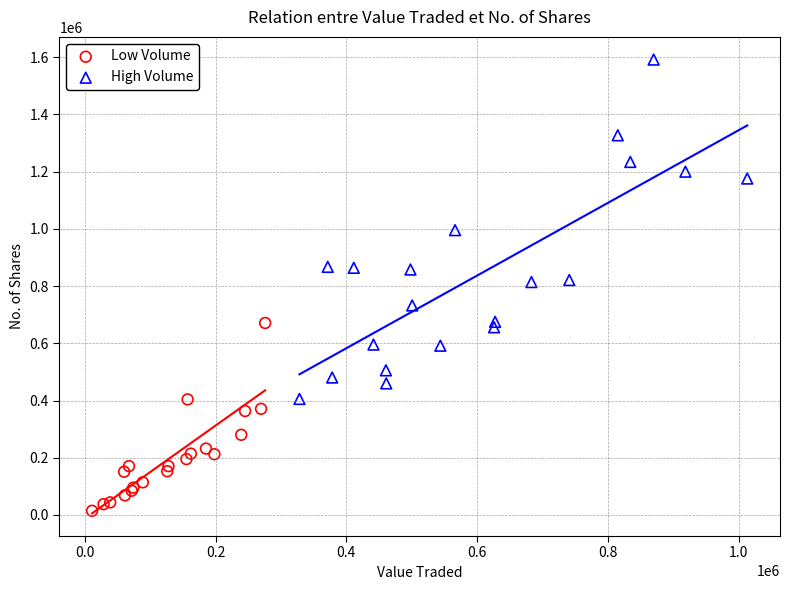

Which series reaches the minimum Y coordinate?

Low Volume